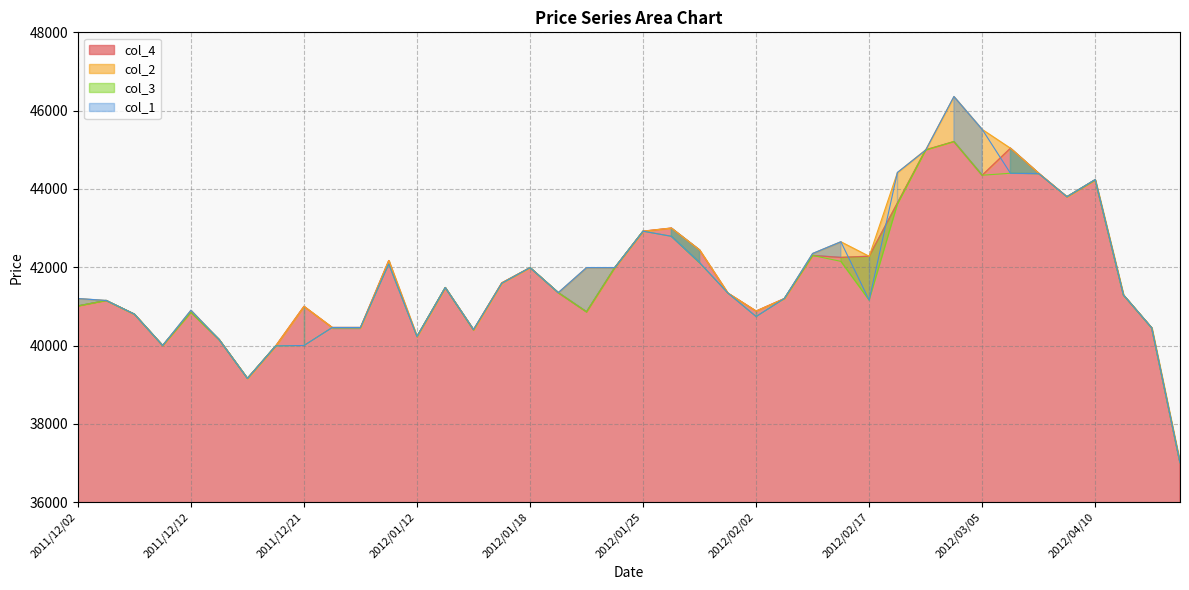

In col_1, how many points are lower than both neighbors (excluding endpoints)?

8